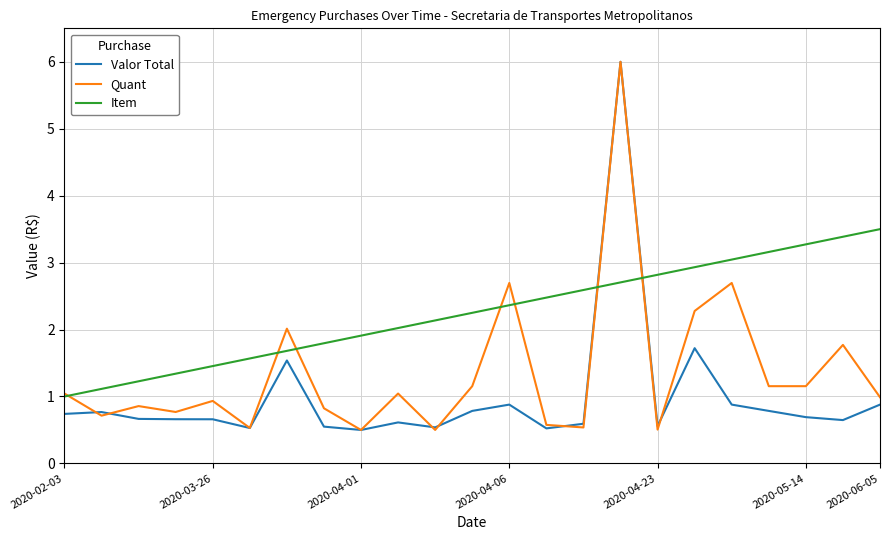

Which series has the largest total across all categories?

Item